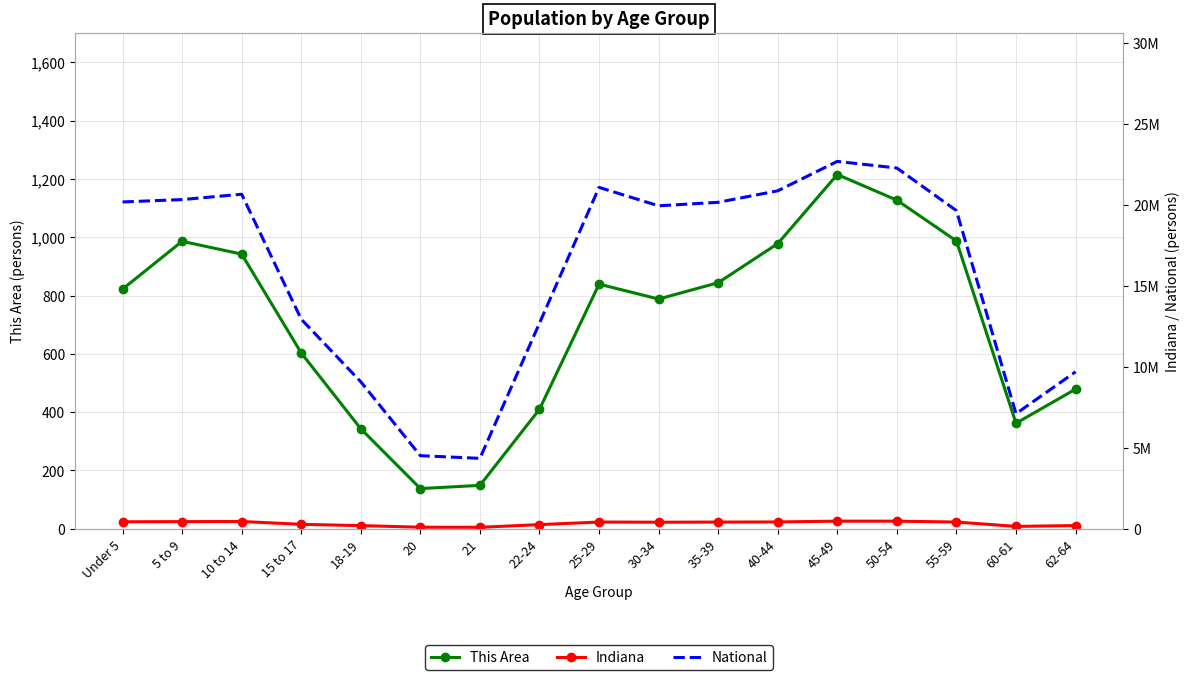

What is the sum of all This Area values?

12012